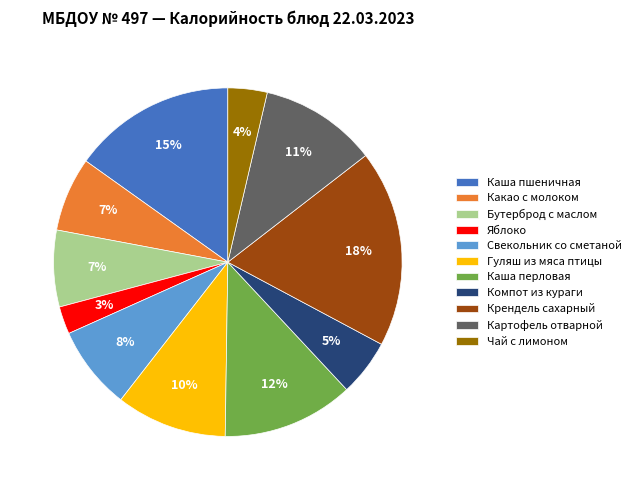

To the nearest percent, what is the combined percentage of Каша перловая and Яблоко?

15%